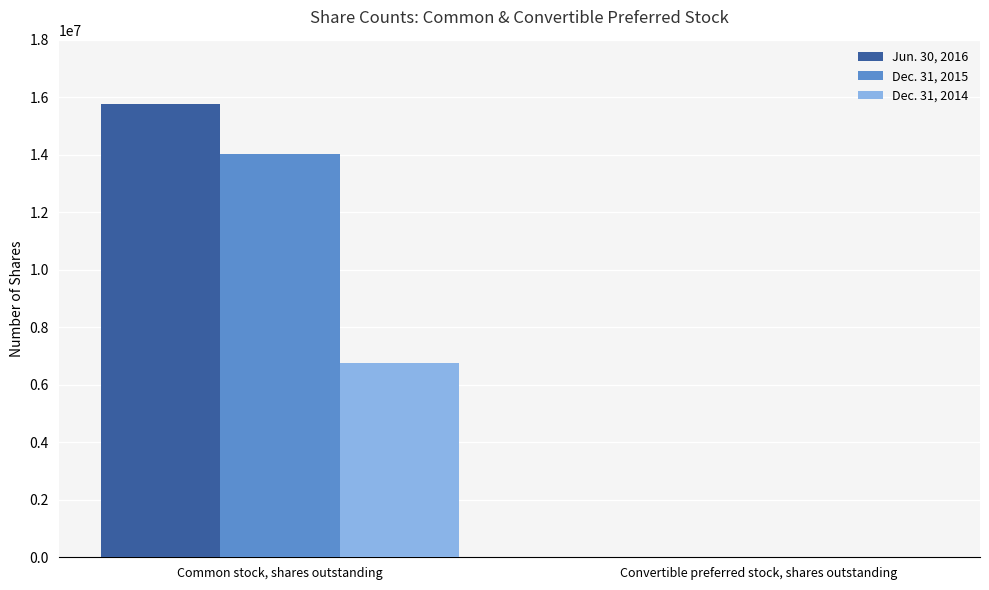

Which series has the largest total across all categories?

Jun. 30, 2016